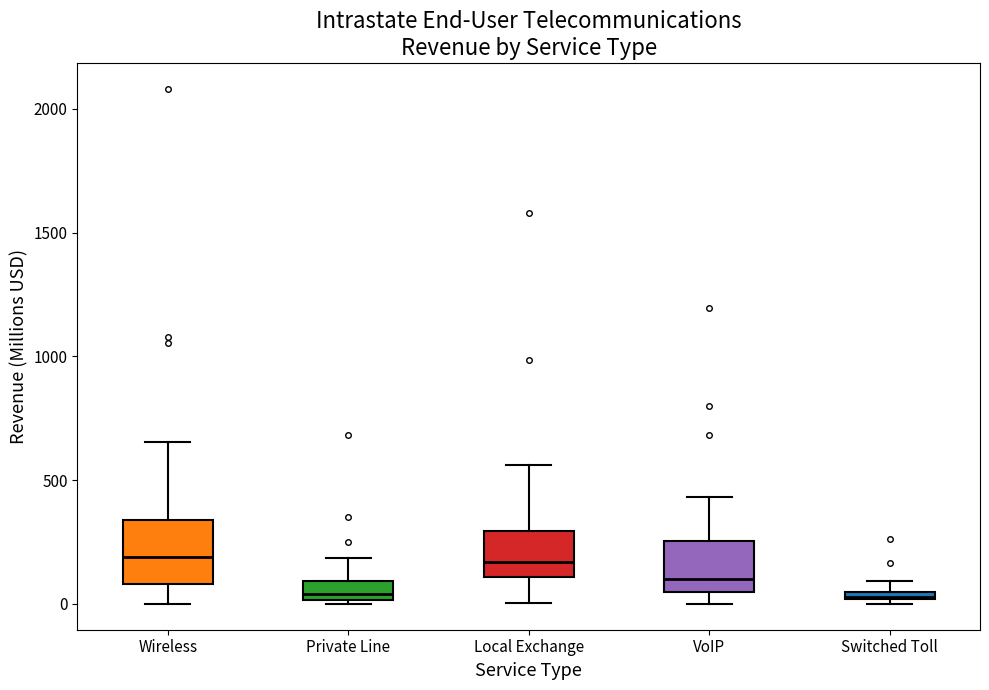

Which box is the tallest, from its lower edge to its upper edge?

Wireless